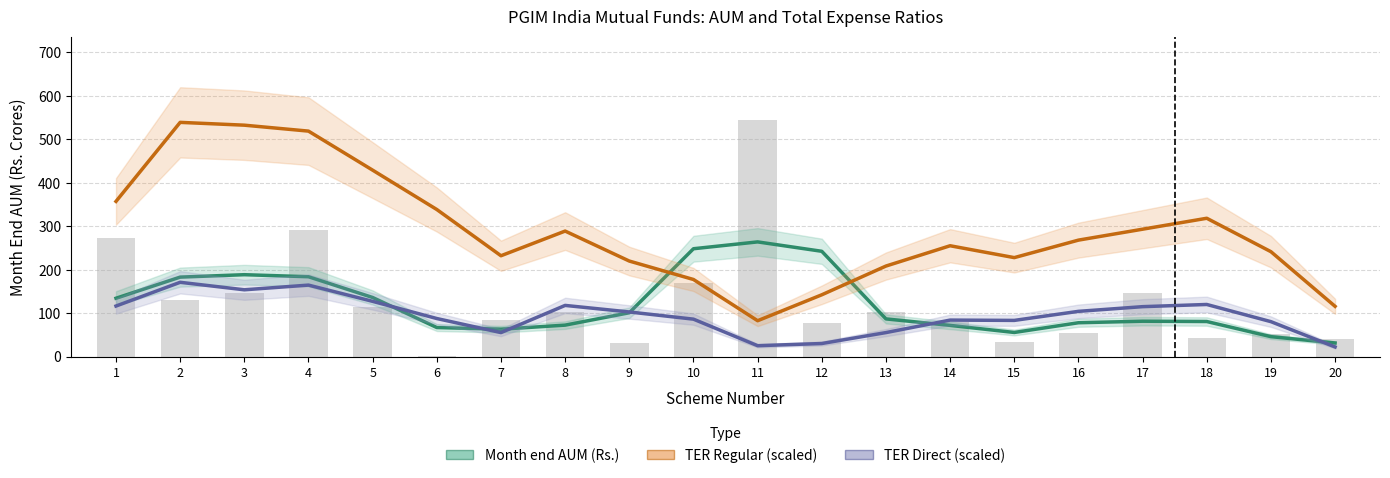

What is the value of the TER Direct (scaled) bar at the 5th from the left?

127.2